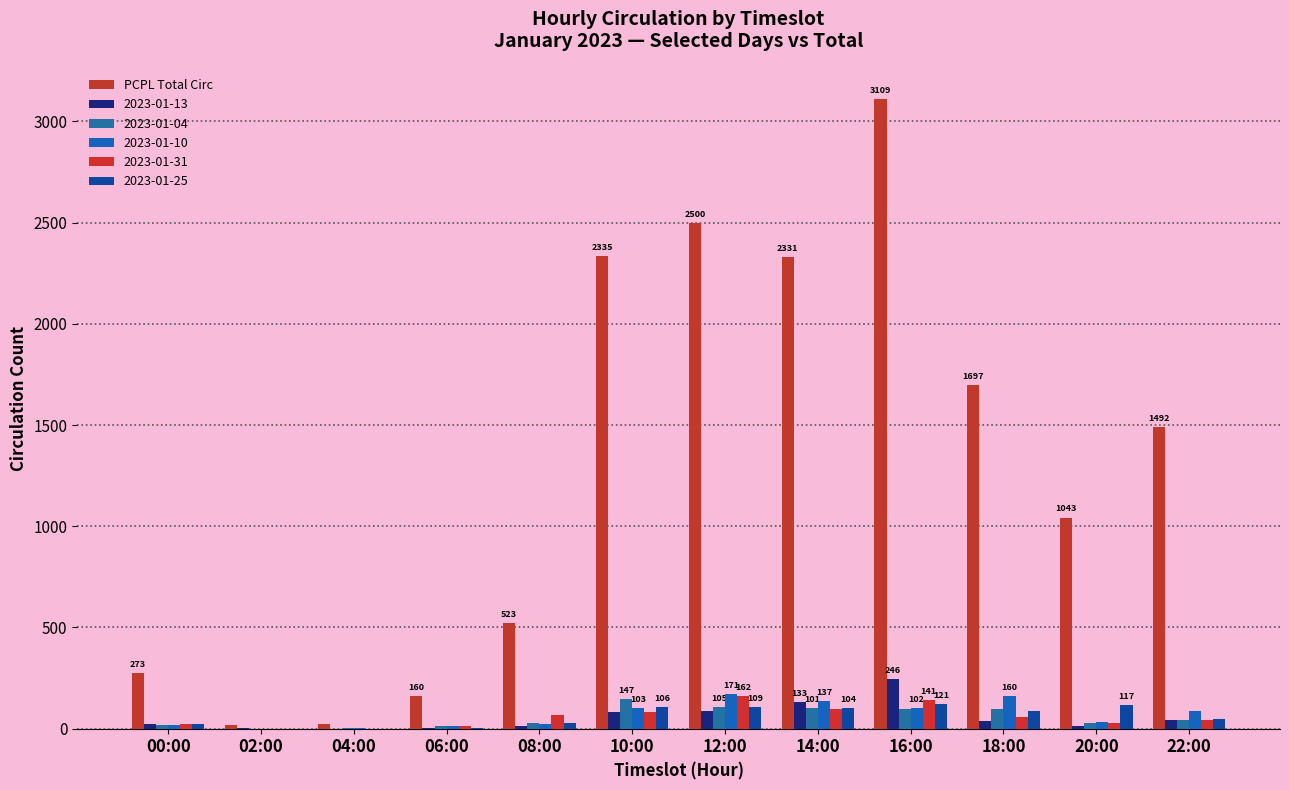

Reading left to right, transcribe all the data shown in this chart.

273	18	25	160	523	2335	2500	2331	3109	1697	1043	1492